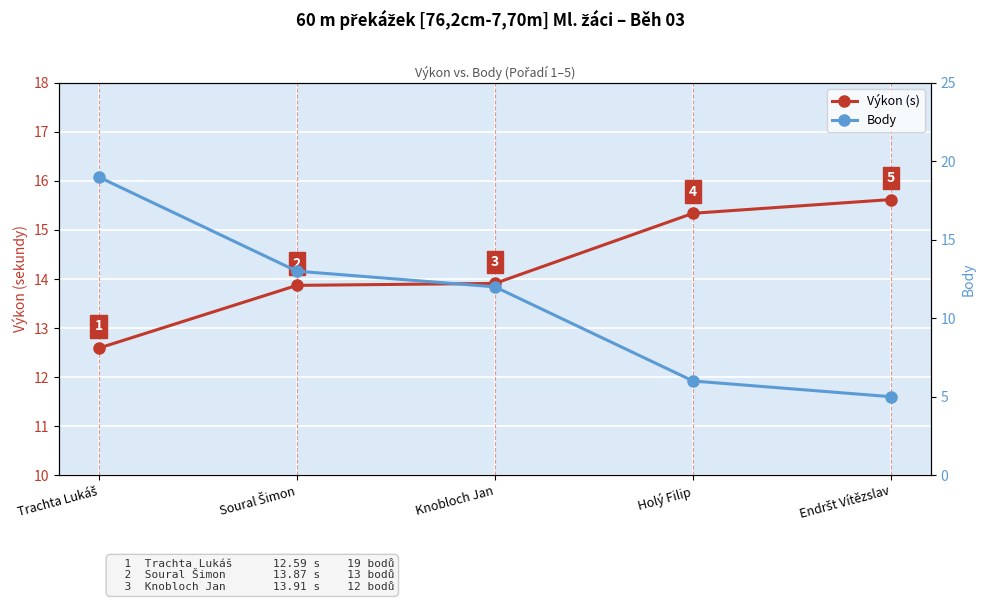

How many distinct data groups are displayed?

2